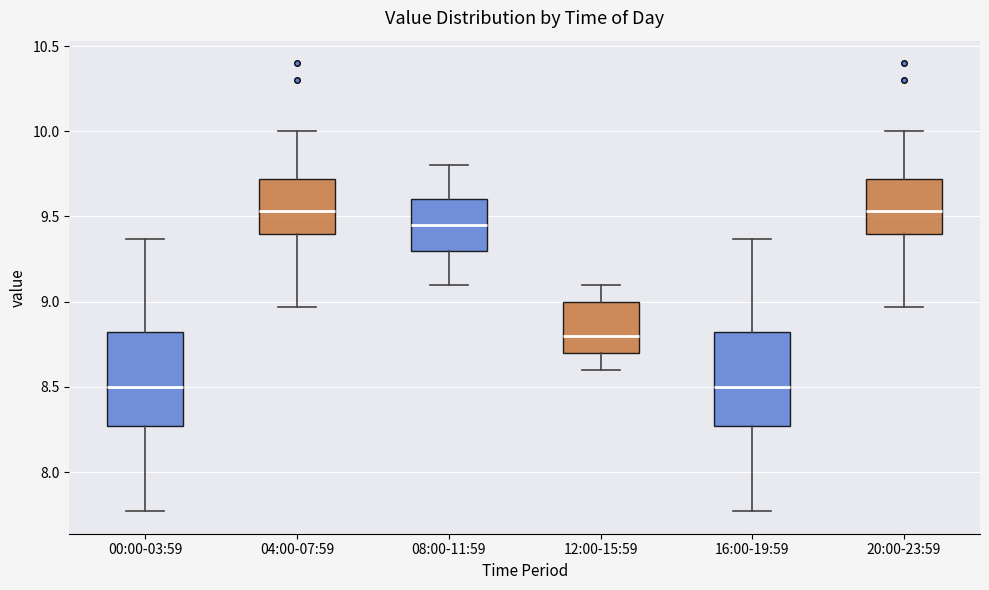

Reading left to right, read every box against the y-axis: the position of its median line, the range the box covers, and the ends of its whiskers. The values are not printed on the chart, so give them approximately, as read against the axis.

00:00-03:59: median 8.50, box 8.25 to 8.85, whiskers 7.75 to 9.35
04:00-07:59: median 9.55, box 9.40 to 9.70, whiskers 8.95 to 10.00
08:00-11:59: median 9.45, box 9.30 to 9.60, whiskers 9.10 to 9.80
12:00-15:59: median 8.80, box 8.70 to 9.00, whiskers 8.60 to 9.10
16:00-19:59: median 8.50, box 8.25 to 8.85, whiskers 7.75 to 9.35
20:00-23:59: median 9.55, box 9.40 to 9.70, whiskers 8.95 to 10.00